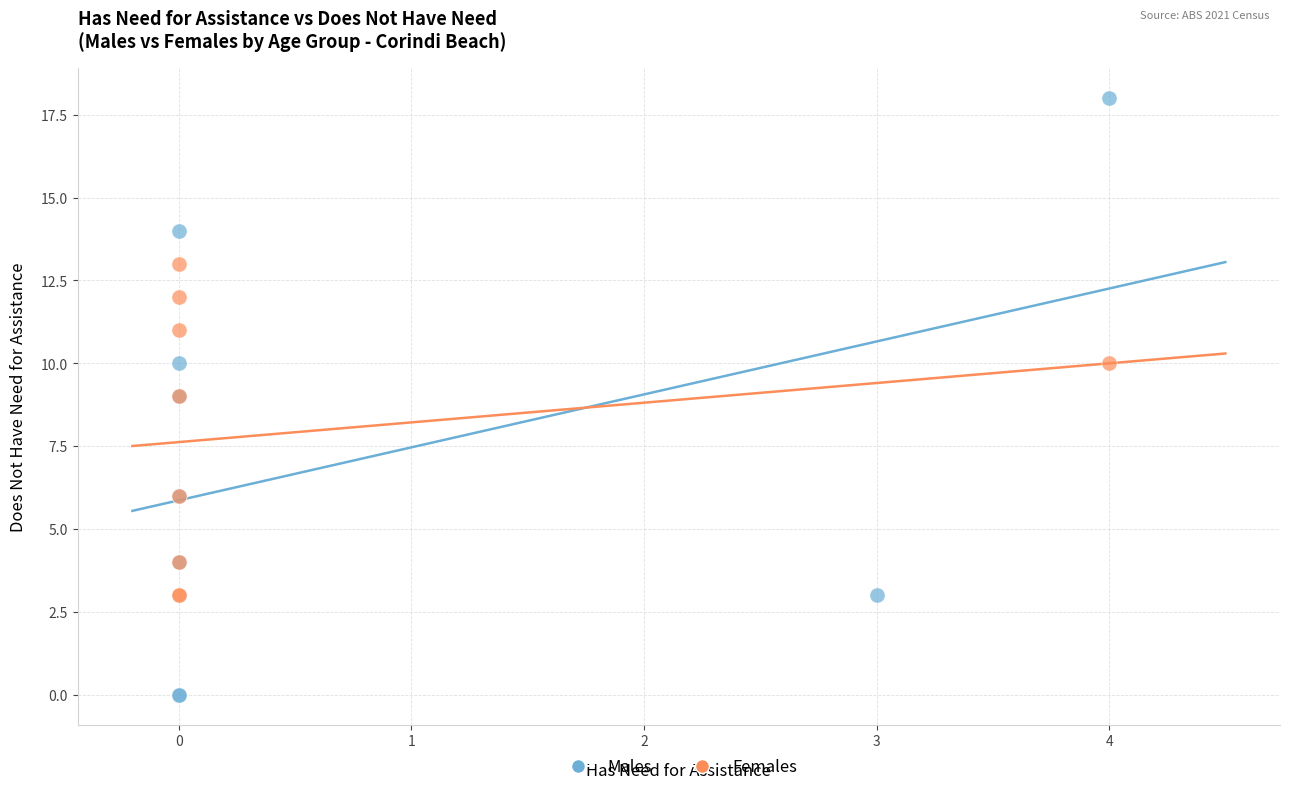

Which series contains the lowest Y value?

Males